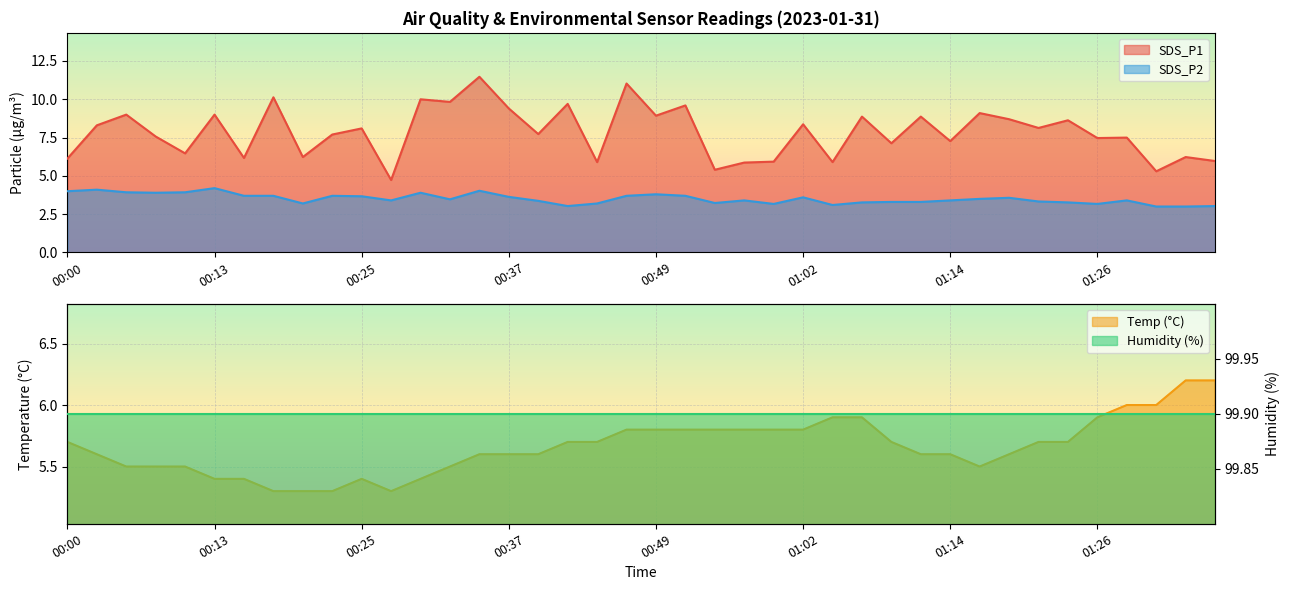

In SDS_P2, how many points are lower than both neighbors (excluding endpoints)?

9